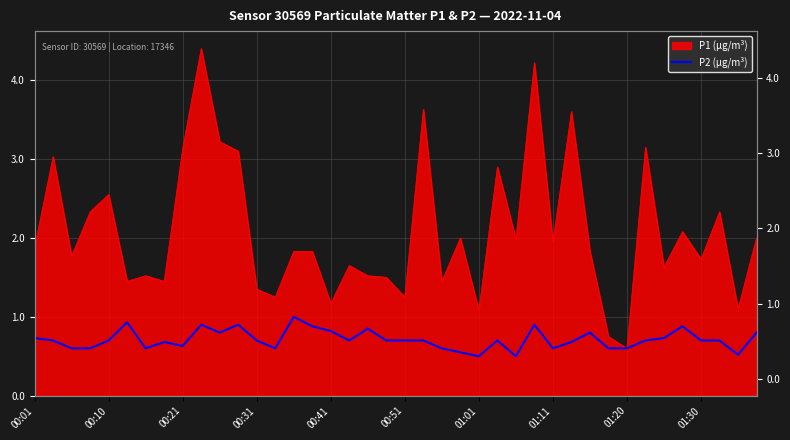

The value at 00:31 is 0.9. True or false?

False